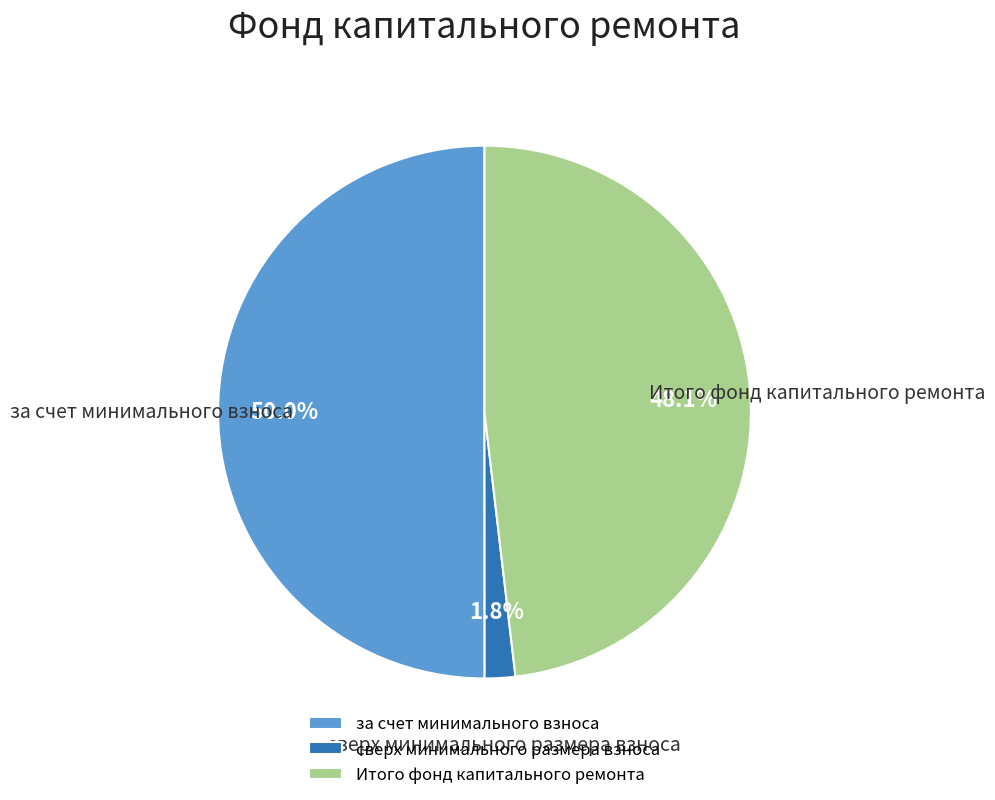

To the nearest percent, what is the average slice percentage?

33%